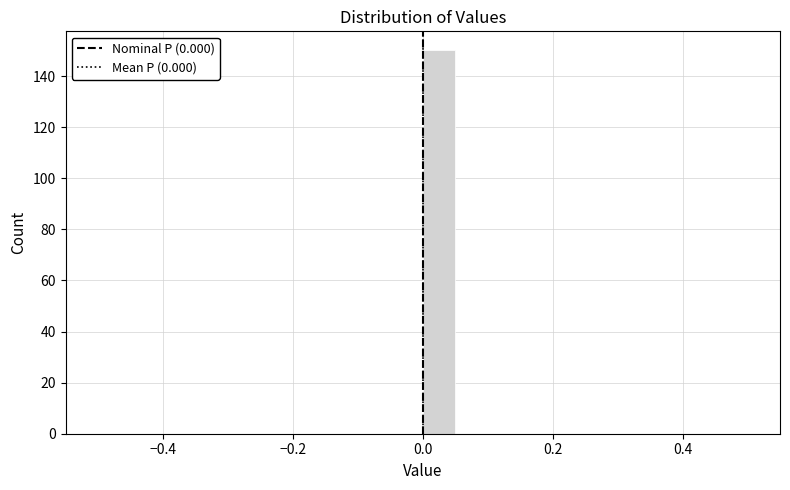

Around what value on the x-axis is the tallest bar? Give the approximate position of its centre, as read against the axis.

0.02